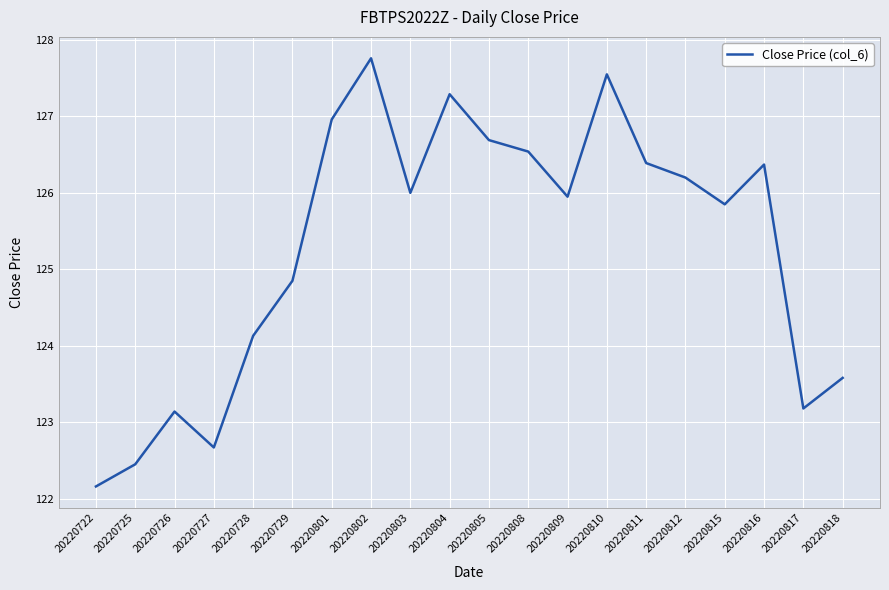

True or false: the data shows 68.9 at 20220805.

False